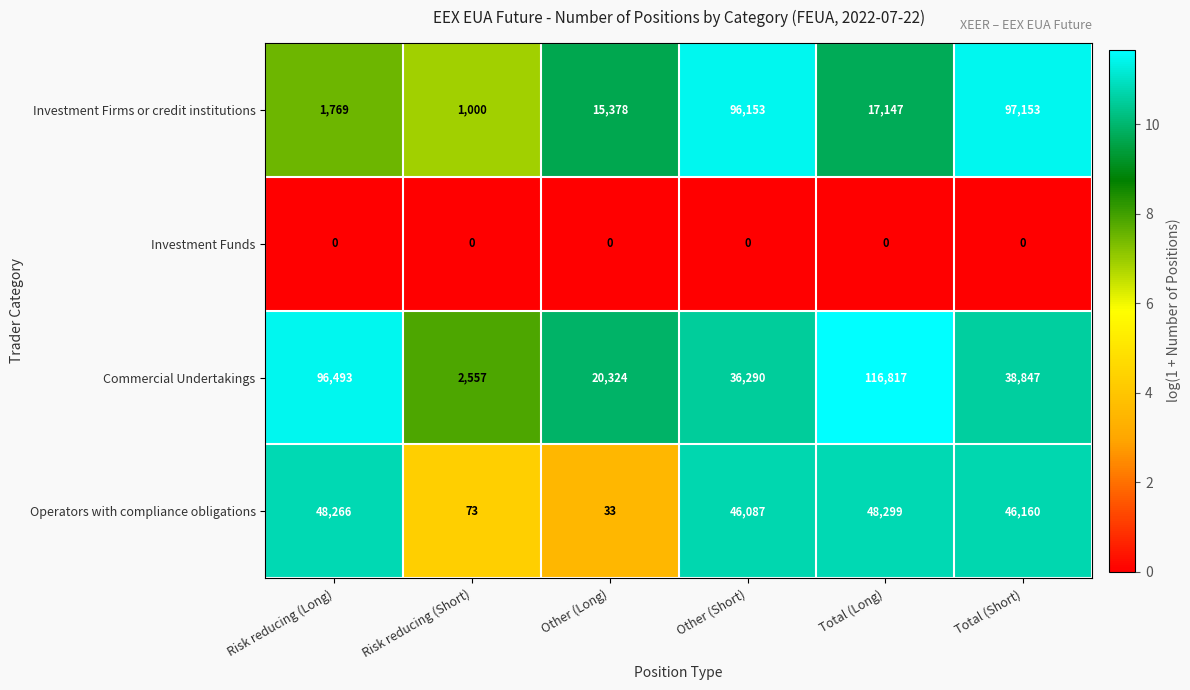

List the series in order of their peak value, lowest first.

Investment Funds, Operators with compliance obligations, Investment Firms or credit institutions, Commercial Undertakings